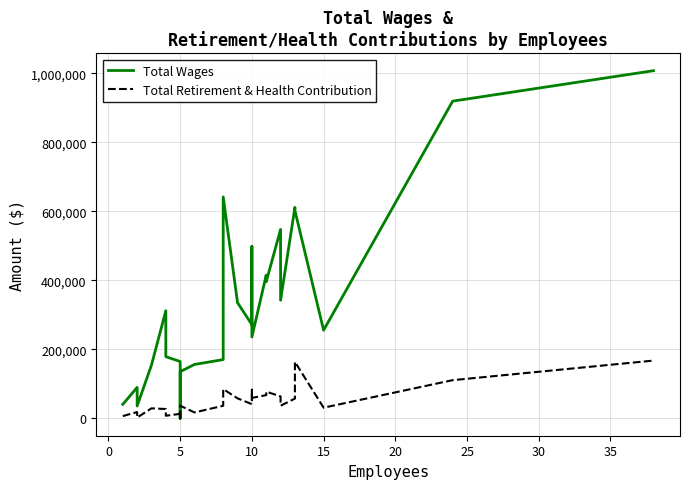

List the series in order of their peak value, highest first.

Total Wages, Total Retirement & Health Contribution